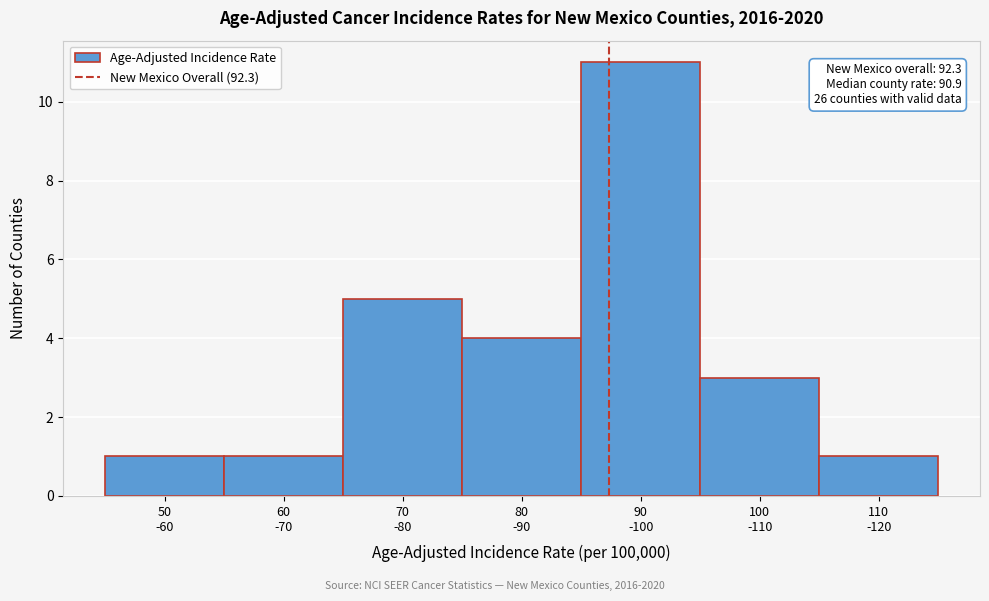

Reading left to right, transcribe all the data shown in this chart.

1	1	5	4	11	3	1